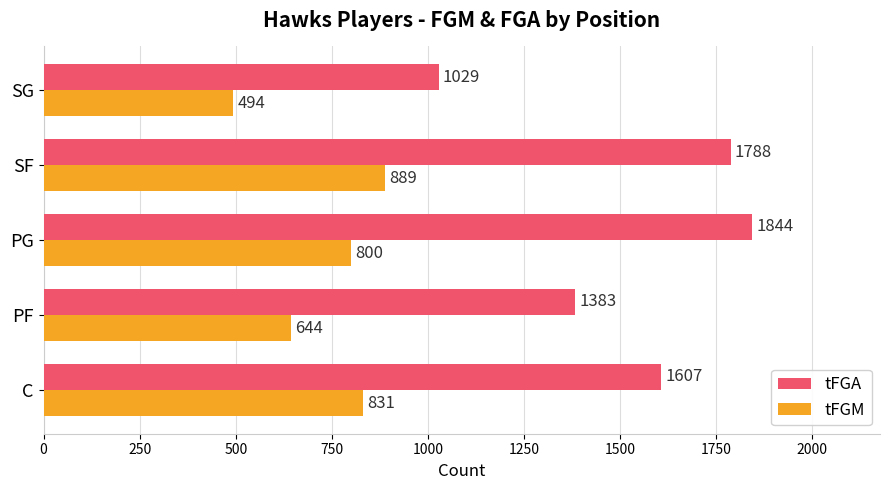

What is the maximum value shown in the chart?

1844